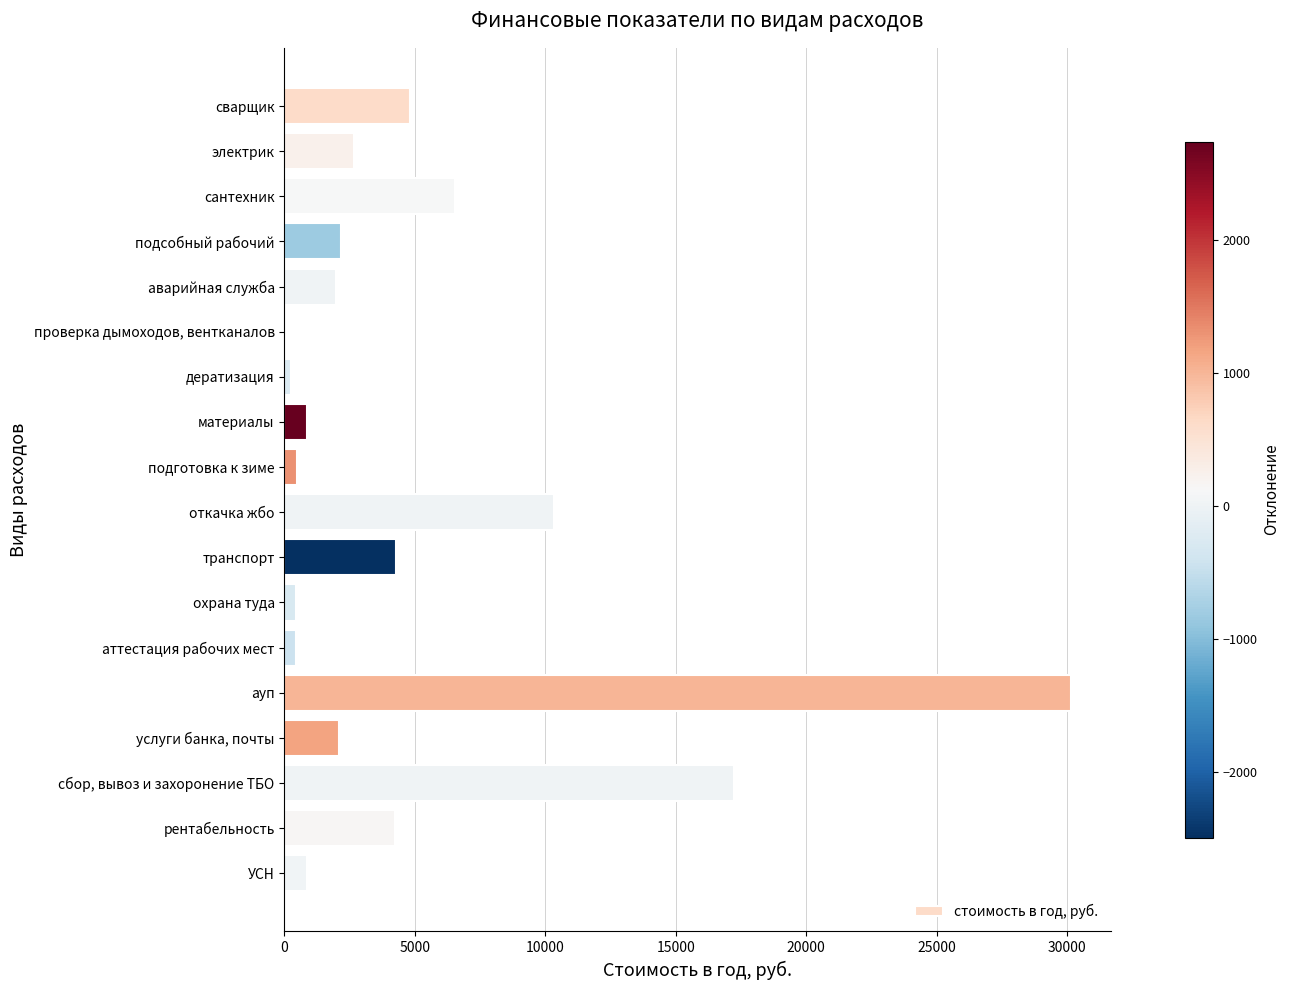

What is the sum of all values?

89877.0